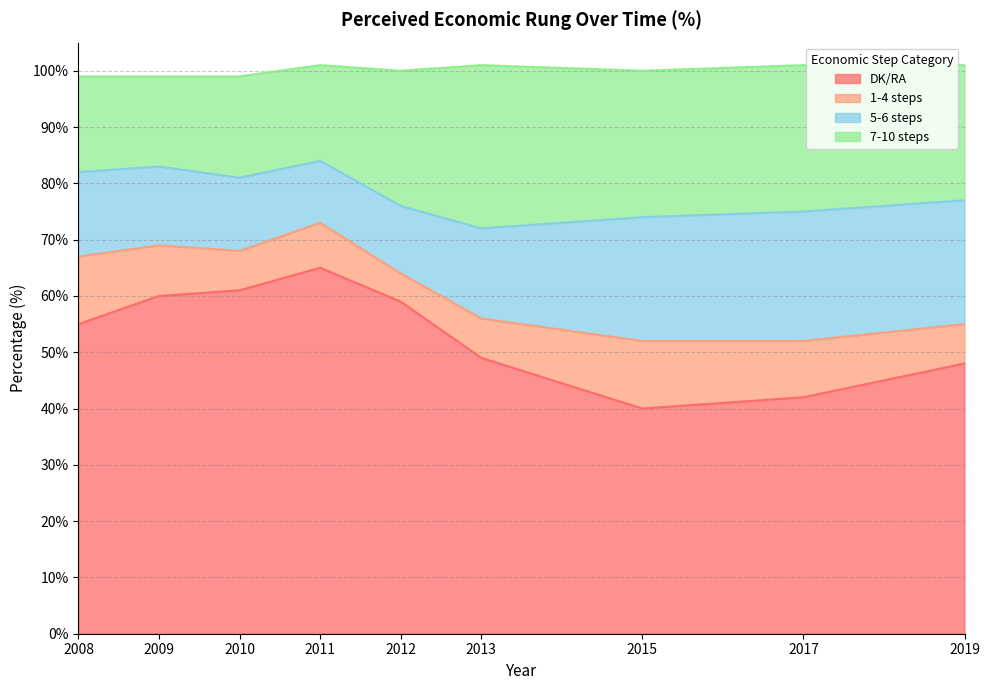

The value of DK/RA at 2017 is 18. True or false?

False